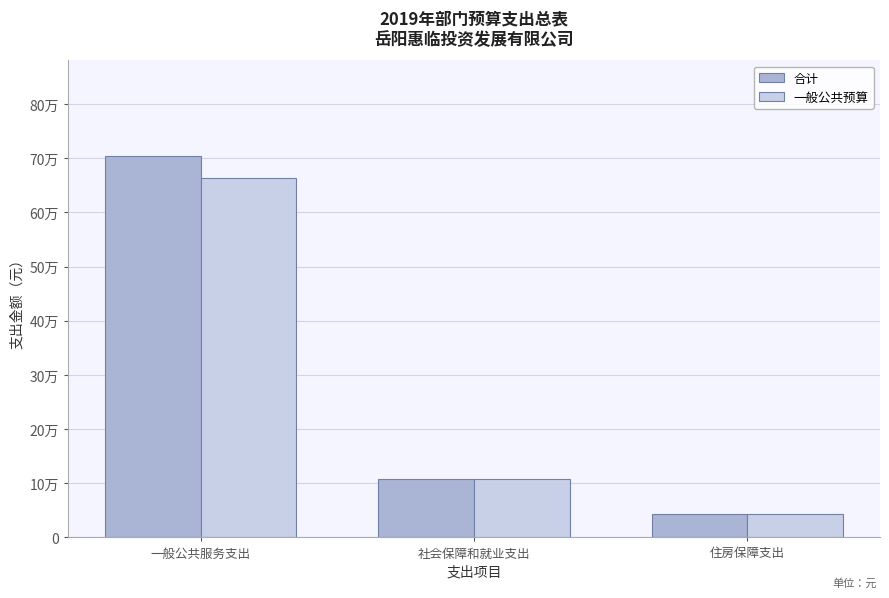

Which series has the largest range (max minus min)?

合计